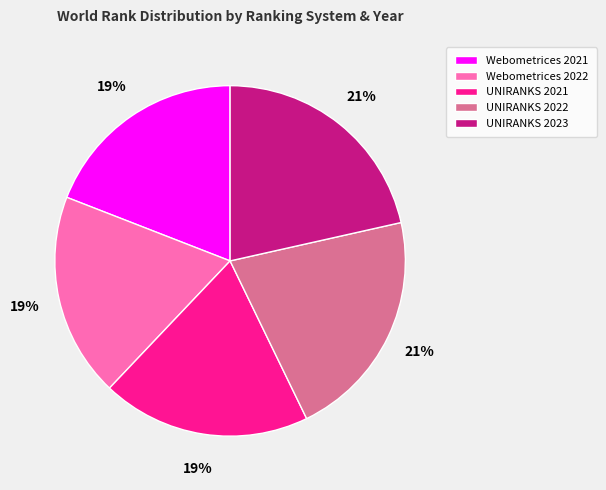

What is the ratio of the value at Webometrices 2022 to the value at Webometrices 2021?

1.0